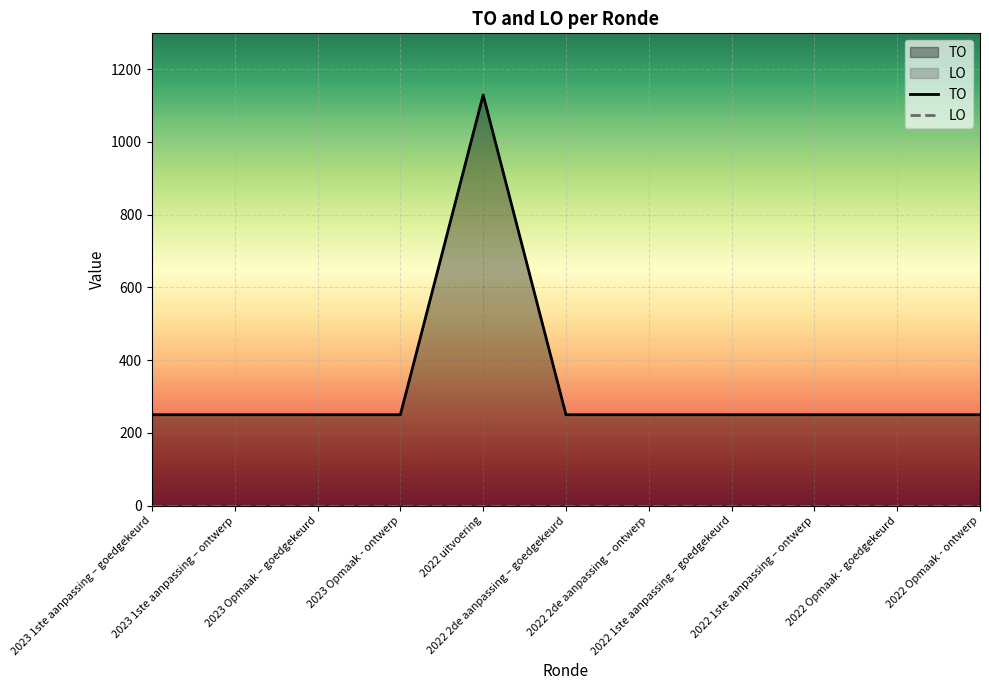

Count the number of data series in this chart.

2